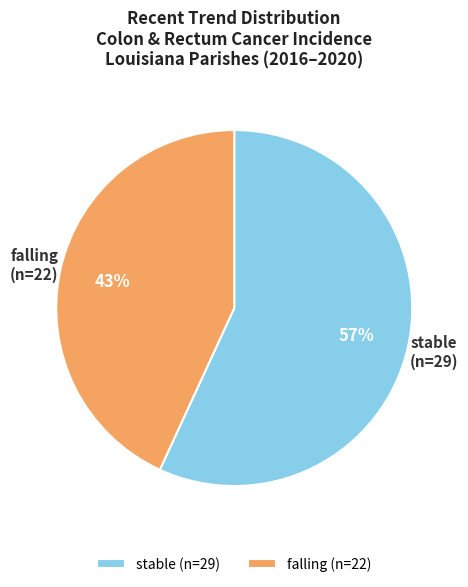

To the nearest percent, what is the combined percentage of stable and falling?

100%